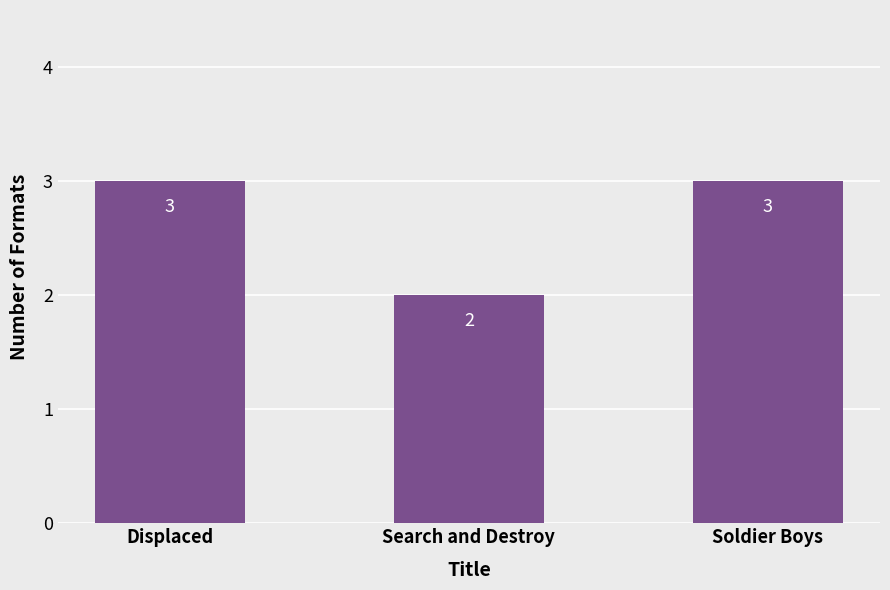

Is it true that the value at Search and Destroy is 2?

True